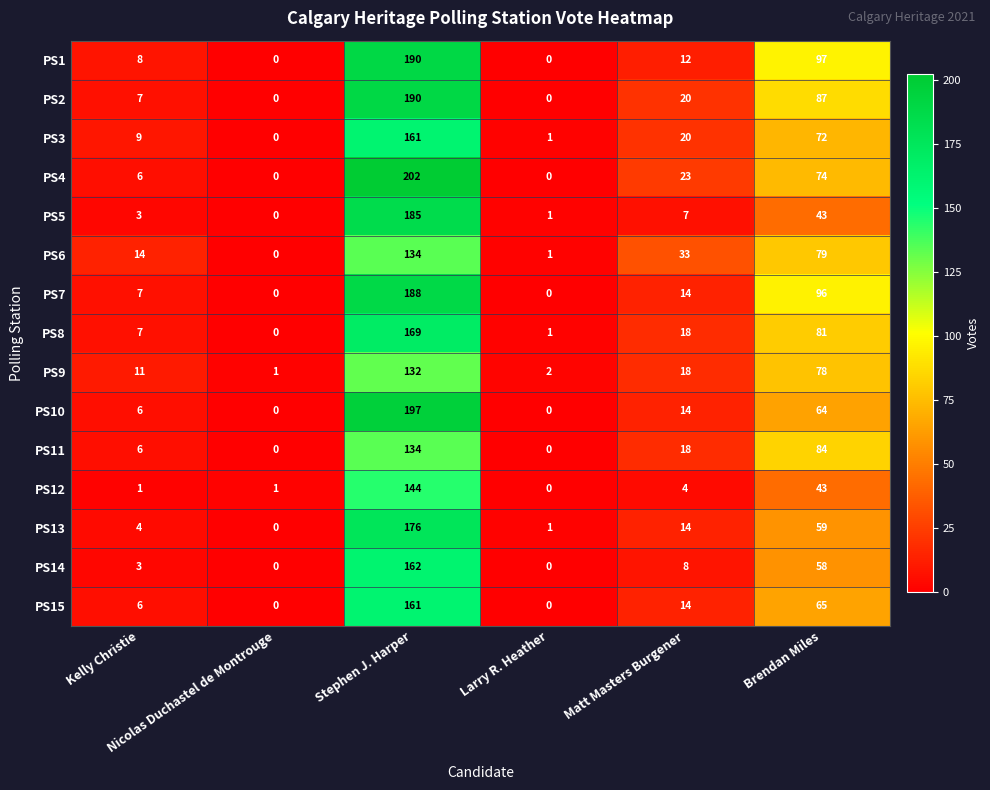

Which series has the widest spread of values?

PS4